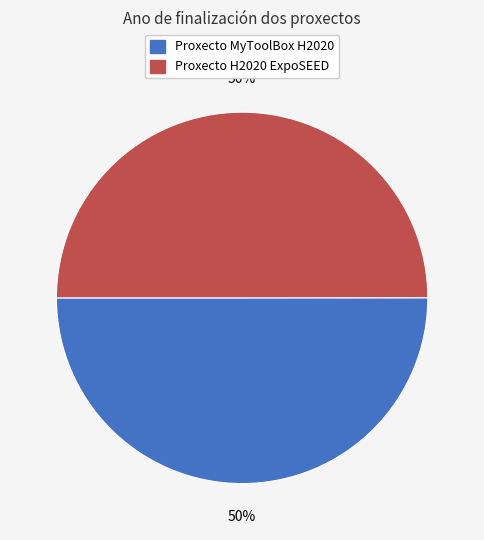

Is the sum of Proxecto H2020 ExpoSEED and Proxecto MyToolBox H2020 greater than half?

Yes